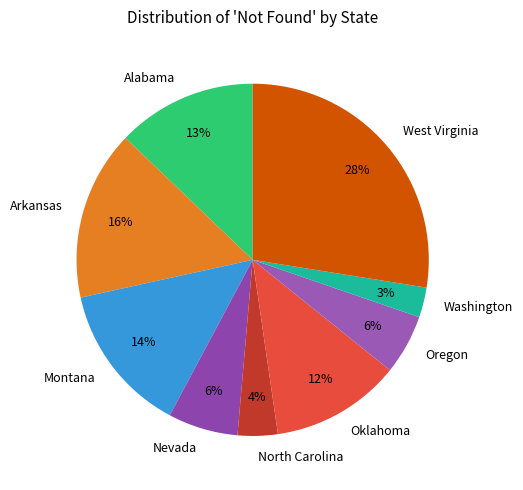

Which slice is the smallest?

Washington